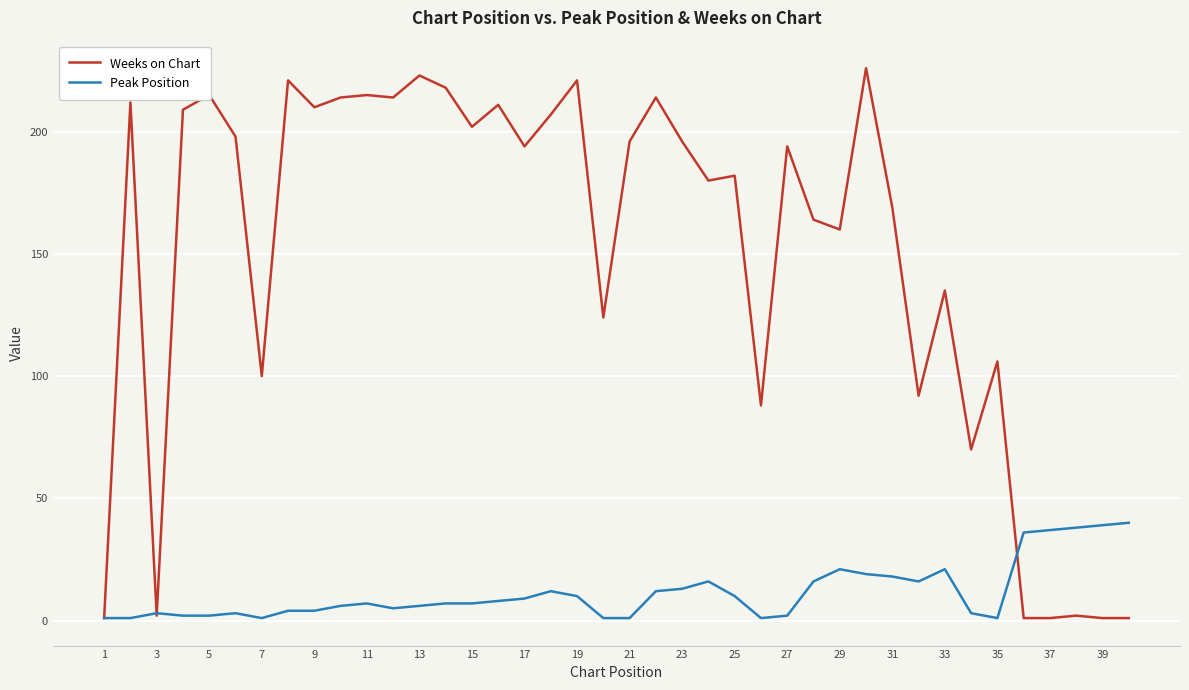

True or false: Weeks on Chart and Peak Position cross at least once.

True